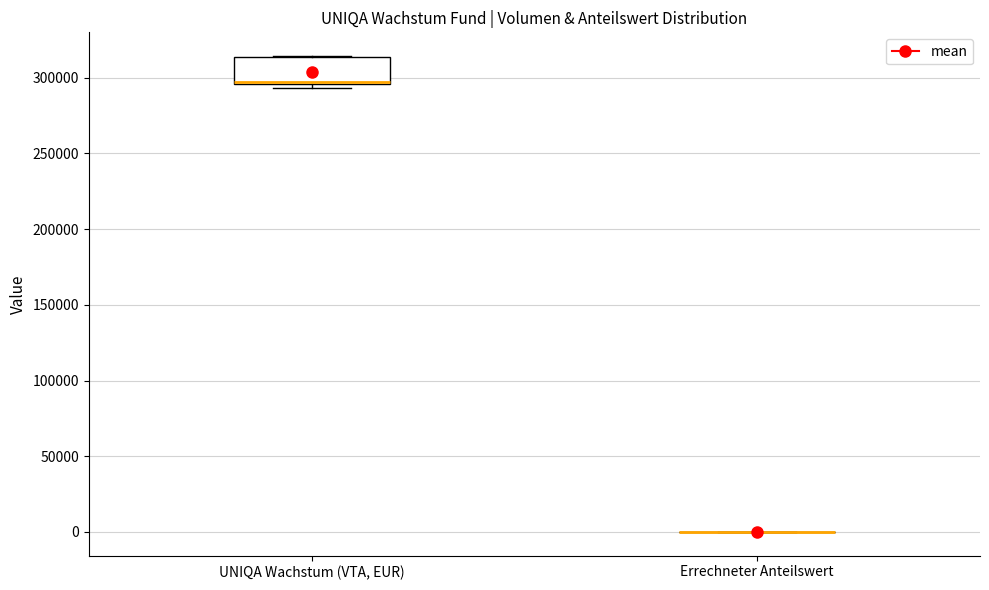

Reading left to right, transcribe this box plot: for each box, give where its median line is, the range the box spans, and where its two whiskers end, as read against the y-axis. The values are not printed on the chart, so give them approximately, as read against the axis.

UNIQA Wachstum (VTA, EUR): median 295000 (drawn on the box's lower edge), box 295000 to 315000, whiskers 295000 (just below the box's lower edge) to 315000
Errechneter Anteilswert: box collapsed to a line at 0, whiskers 0 to 0